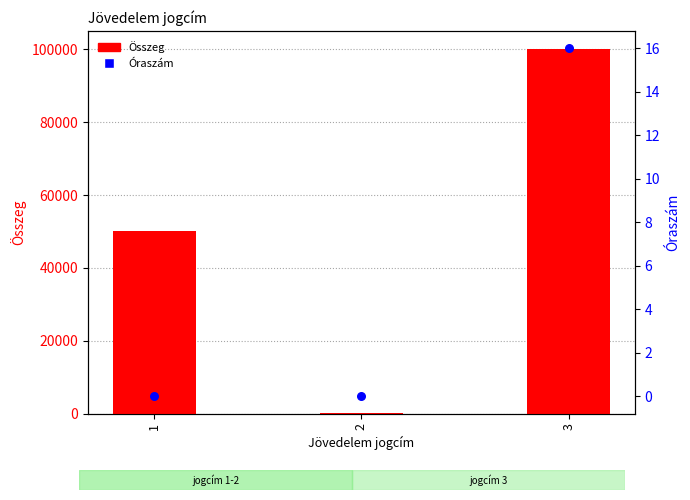

Which series contains the highest Y value?

Összeg